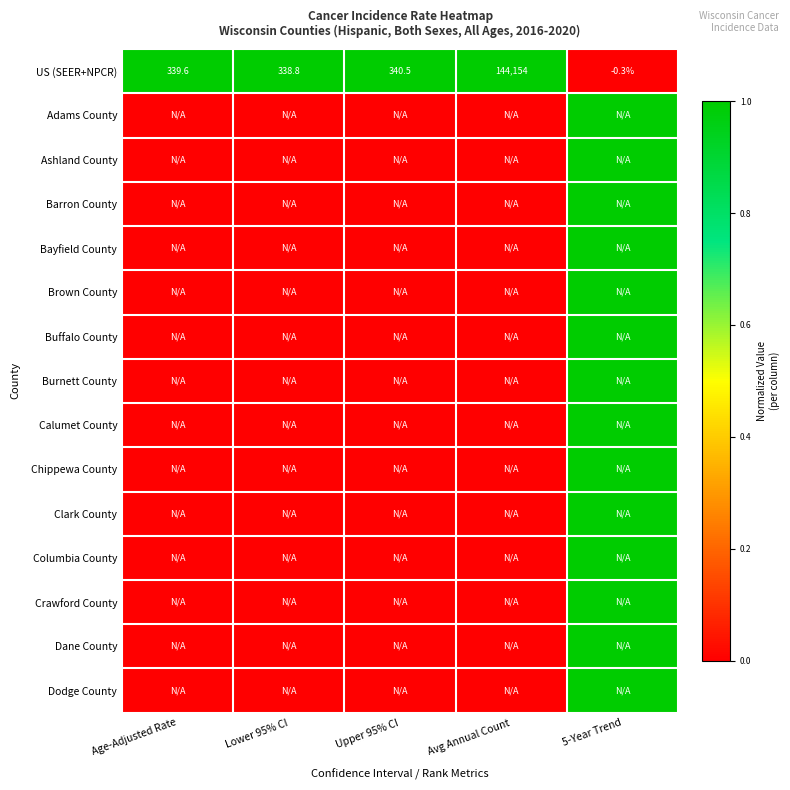

True or false: US (SEER+NPCR) has a value of 340.5 at Upper 95% CI.

True